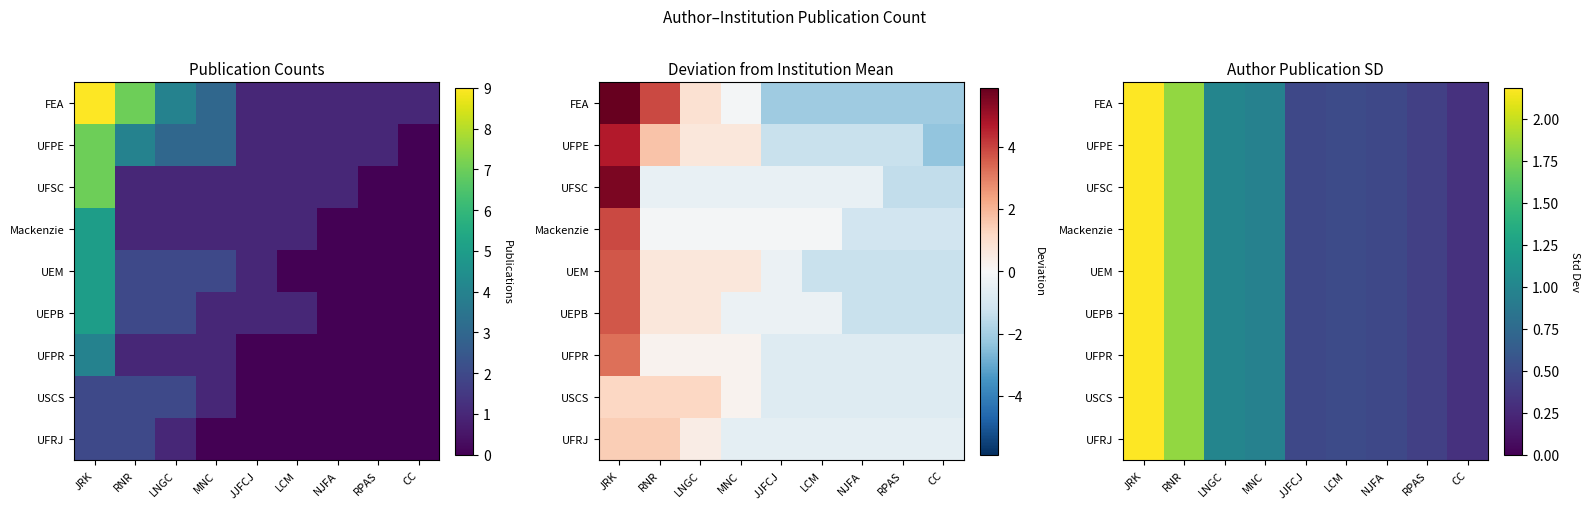

What is the difference between the maximum and minimum values in the UEPB series?

1.9